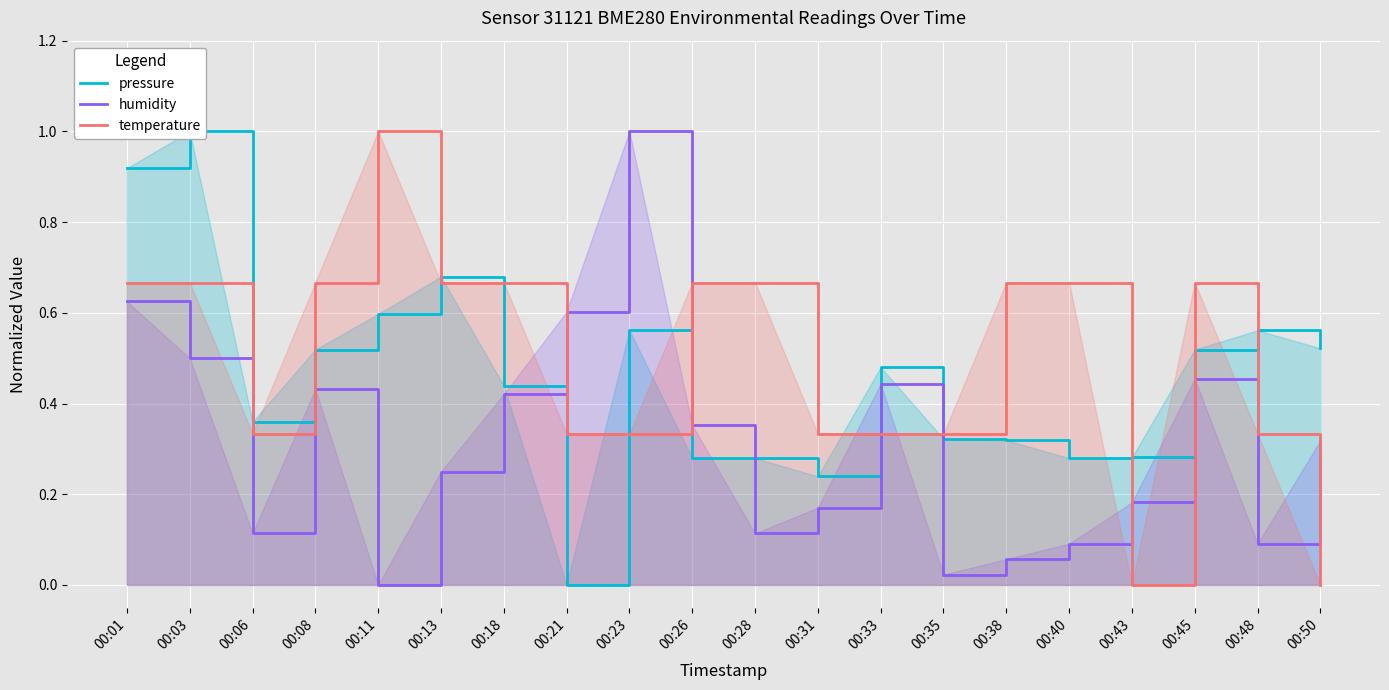

How many data points does each series have?

20